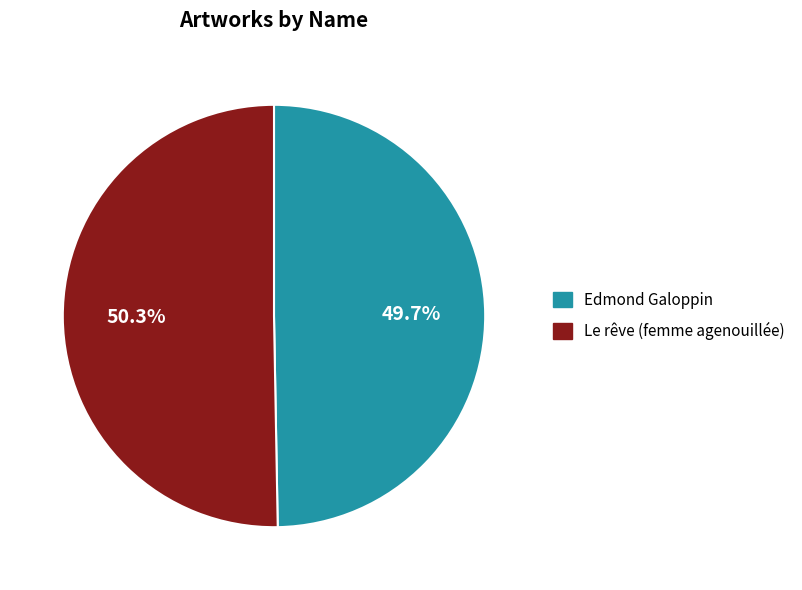

Which slice represents more than half of the pie?

Le rêve (femme agenouillée)